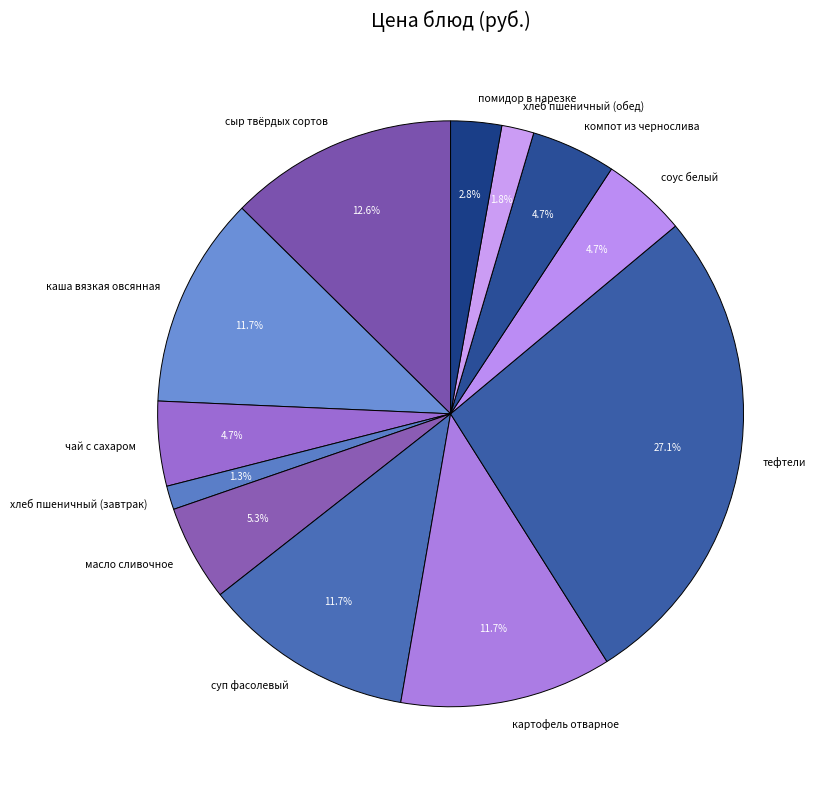

What is the total percentage of масло сливочное and сыр твёрдых сортов?

17.9%